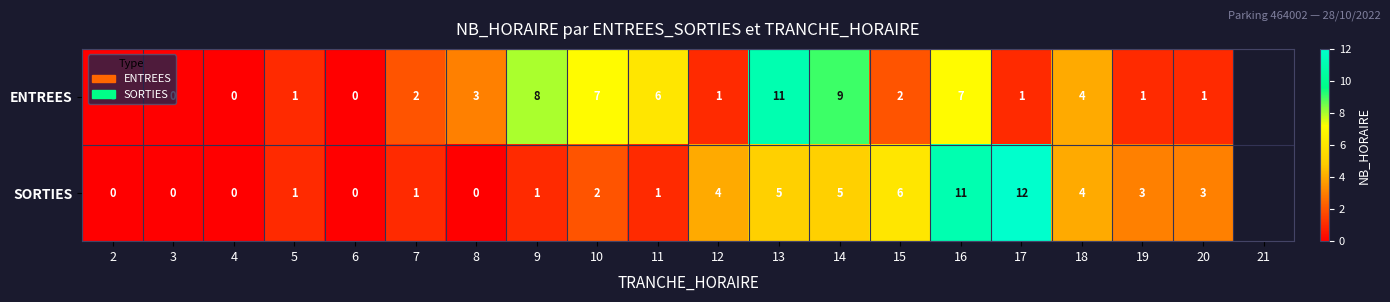

Count the number of categories in the chart.

19